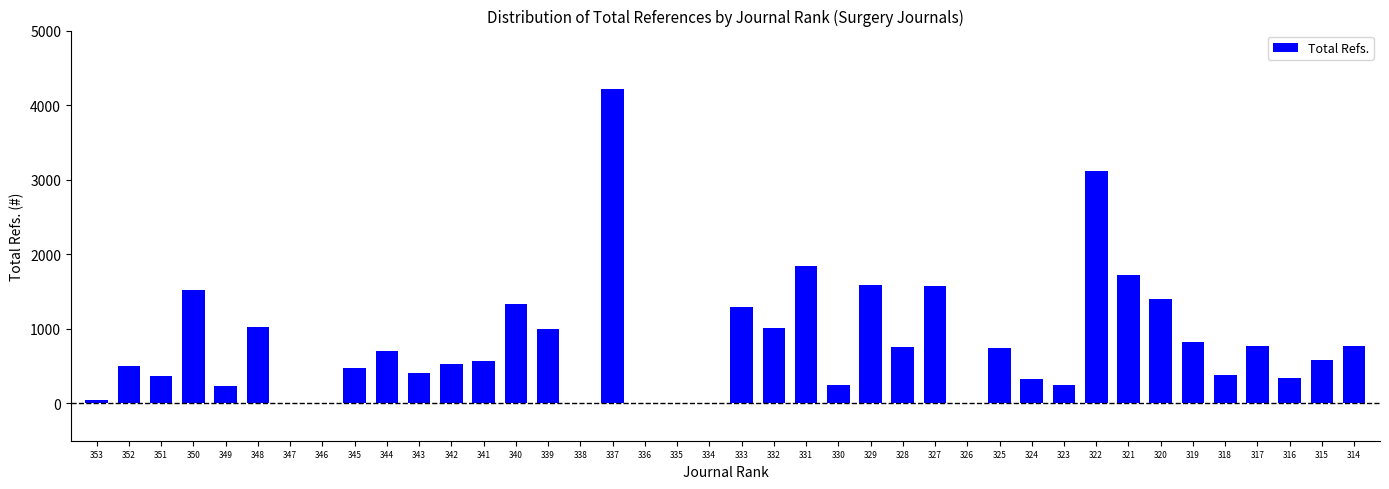

What is the change in value from 345 to 331?

+1369